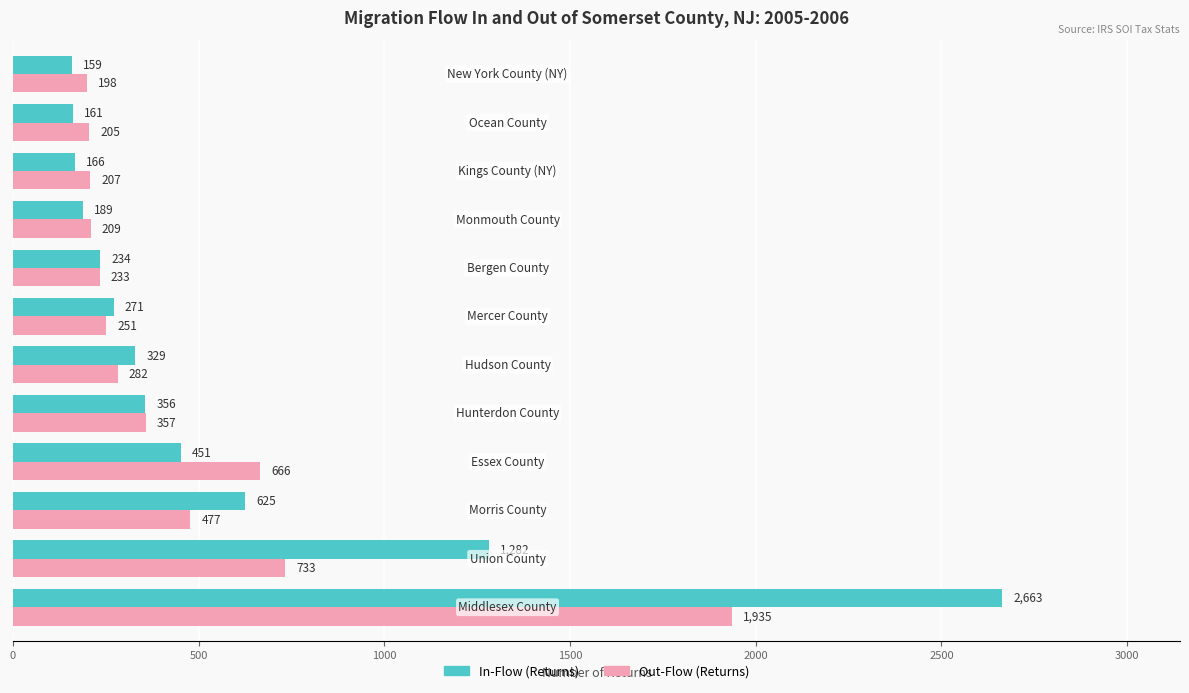

At how many categories does at least one series exceed 424?

4